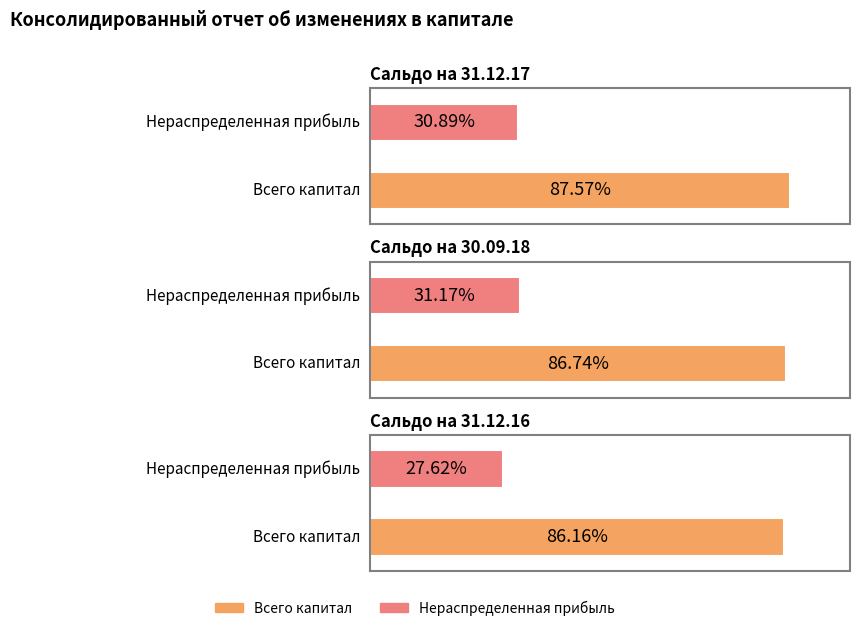

What are all the series names shown in the legend?

Всего капитал, Нераспределенная прибыль